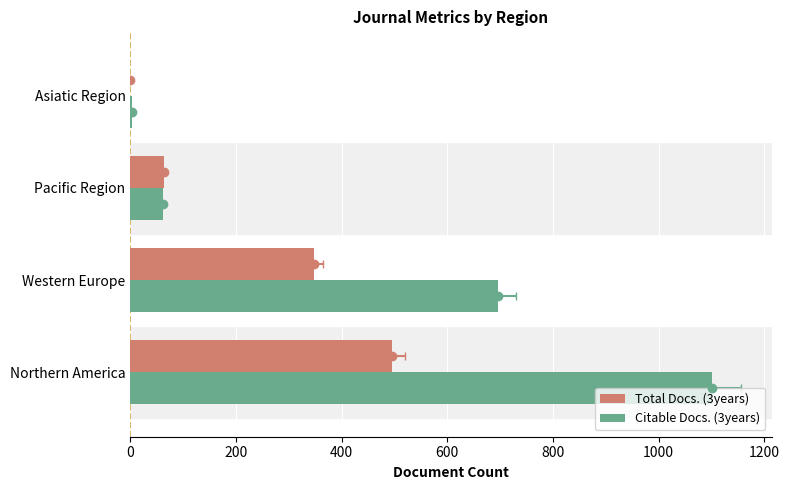

What is the value of the Total Docs. (3years) bar at the 3rd from the left?

64